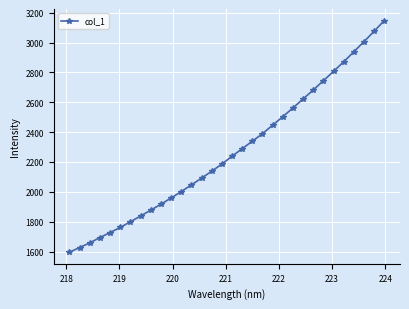

What is the difference between the second highest and second lowest values?

1448.2